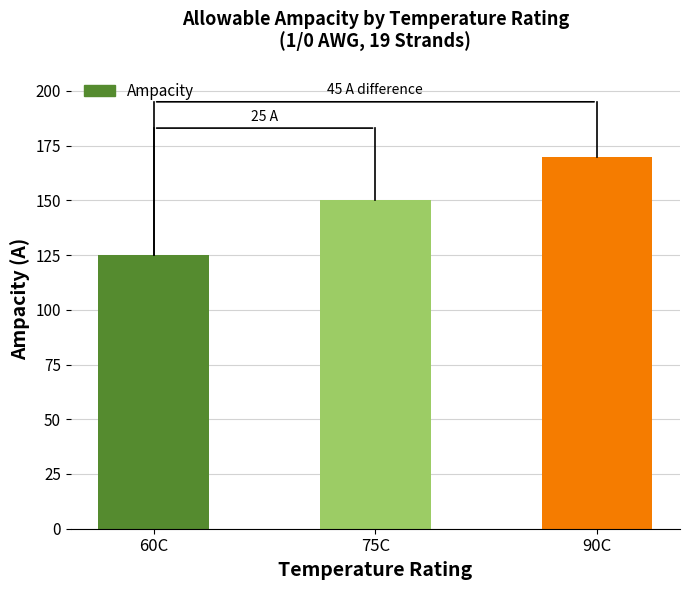

What is the ratio of the value at 90C to the value at 60C?

1.4